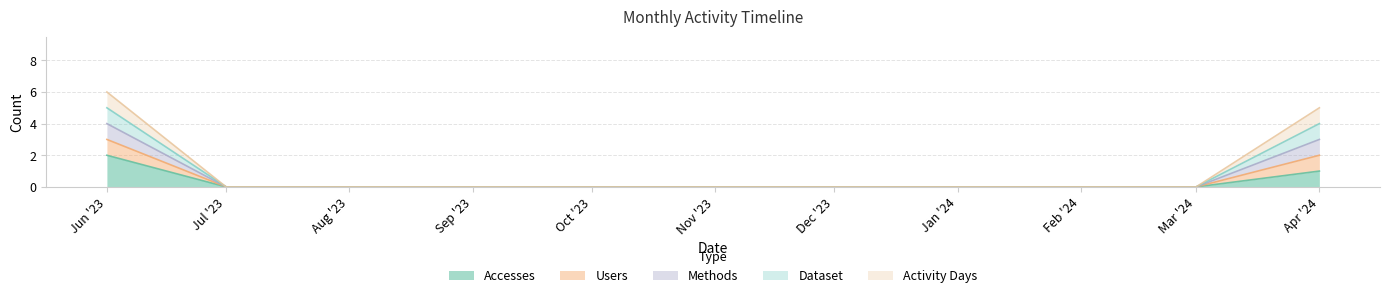

Does the chart have visible grid lines?

Yes